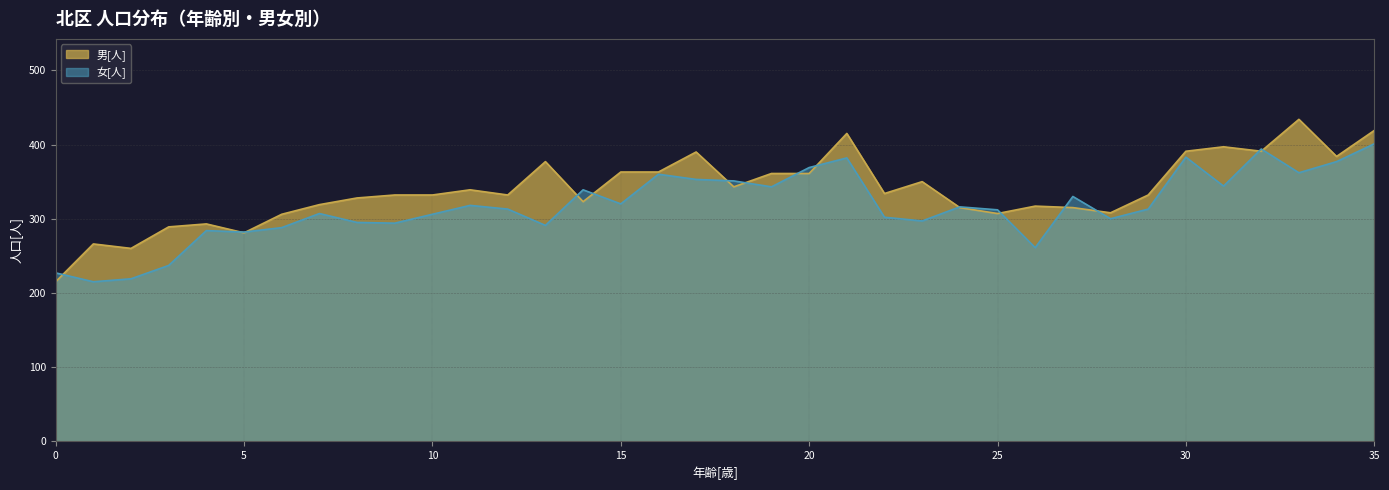

What is the greatest value displayed?

434